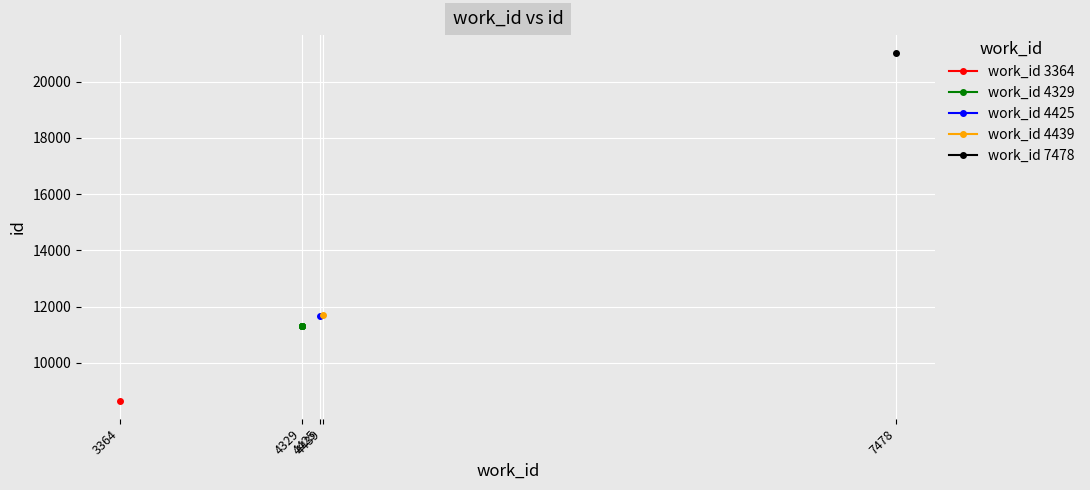

What is the value of the 4th point from the left?

11305